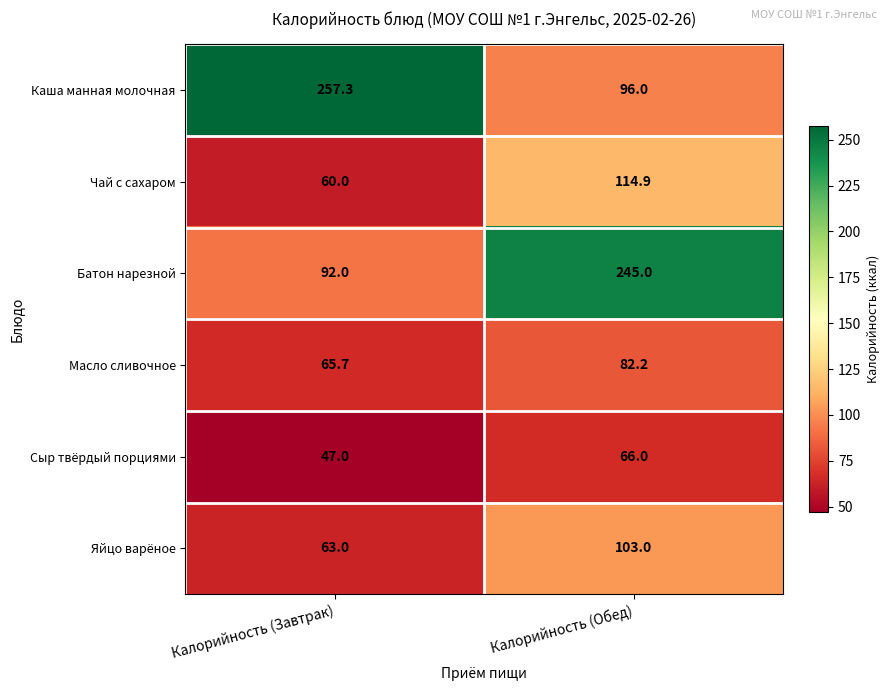

Is it true that Каша манная молочная equals 162.5 at Калорийность (Обед)?

False